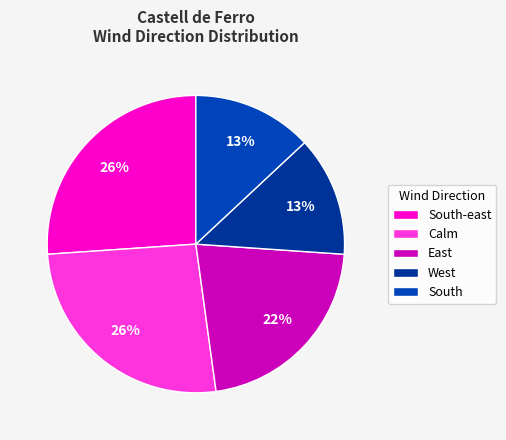

Count the number of slices in the pie.

5